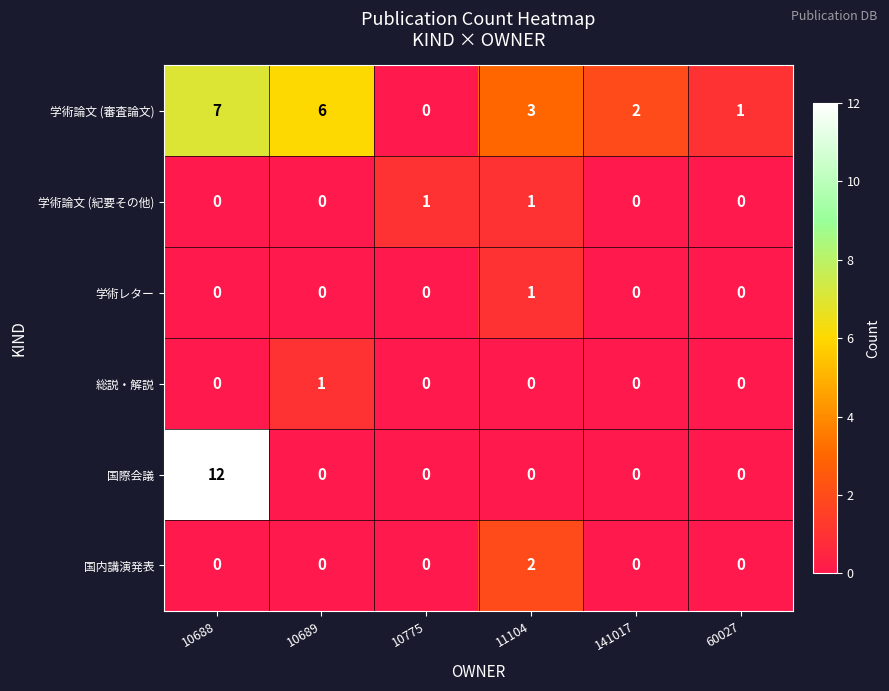

Count the 国内講演発表 values in the range 0 to 1.

5